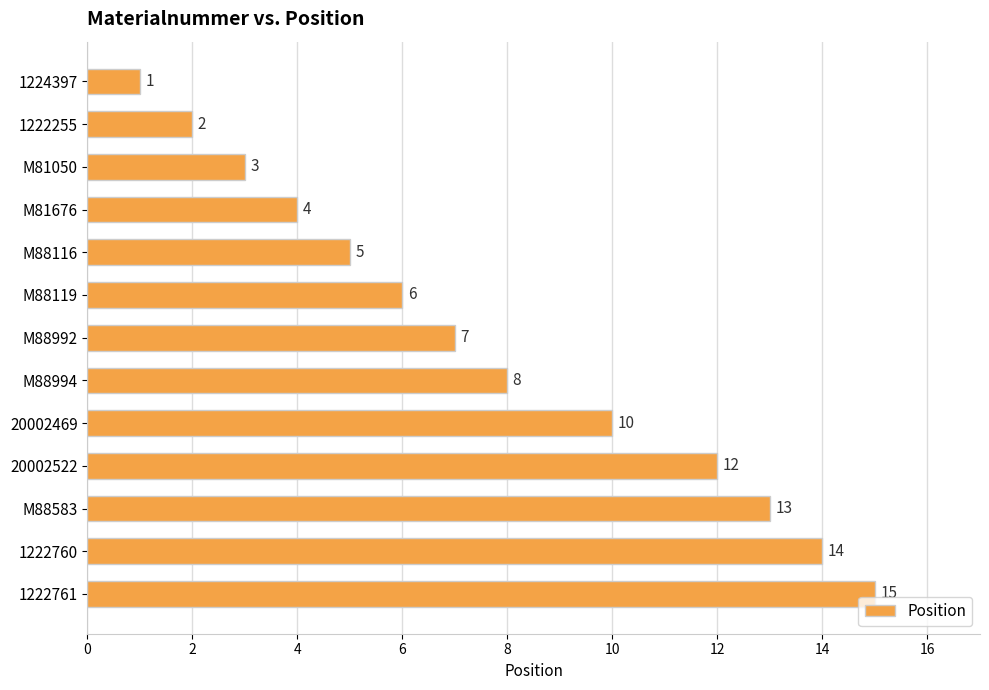

What is the value of the 4th bar from the top?

4